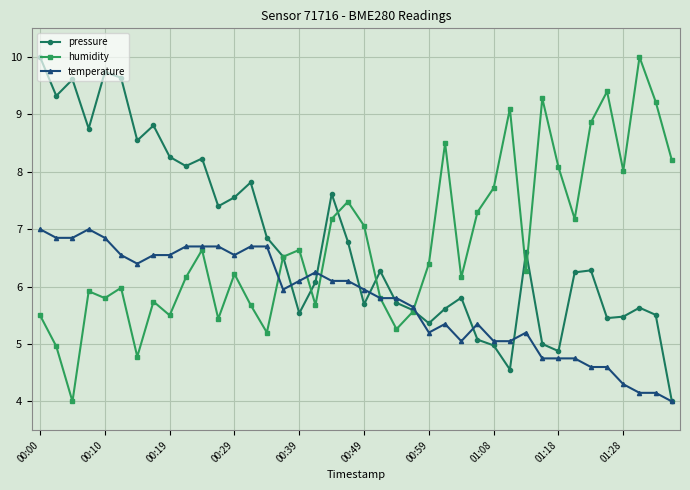

In pressure, how many points are higher than both neighbors (excluding endpoints)?

11